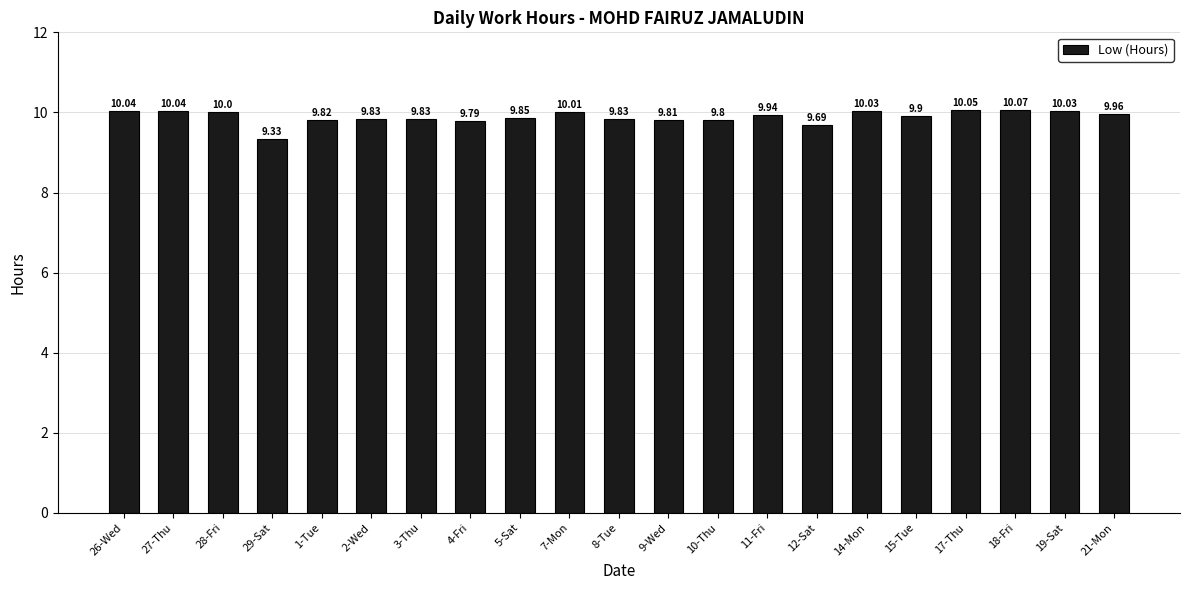

What is the ratio of the value at 21-Mon to the value at 27-Thu?

1.0